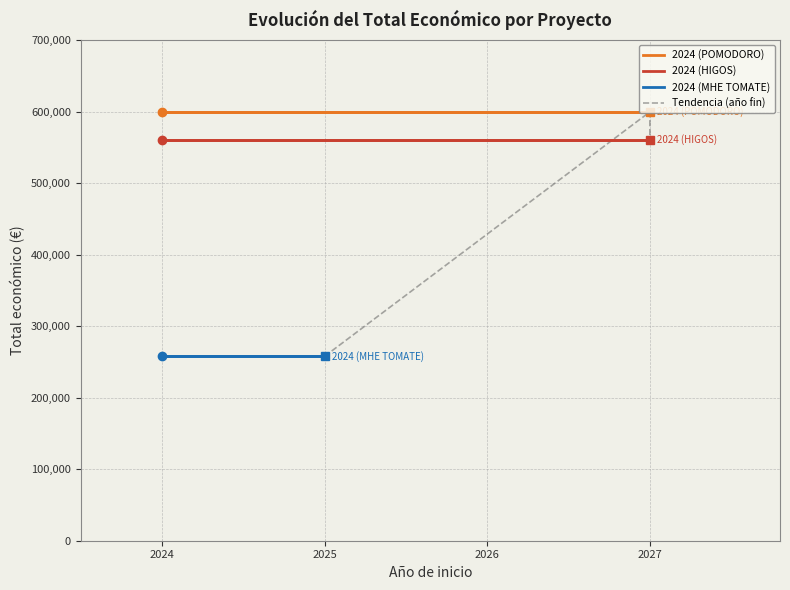

Reading right to left, what are all the values shown in this chart?

257770	560529	599540